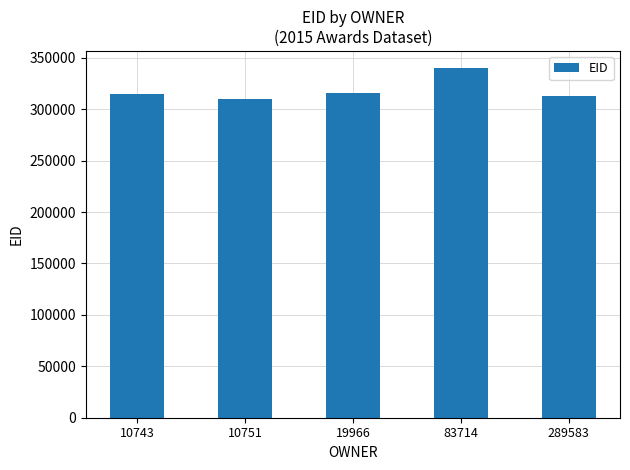

What is the greatest value displayed?

339690.3